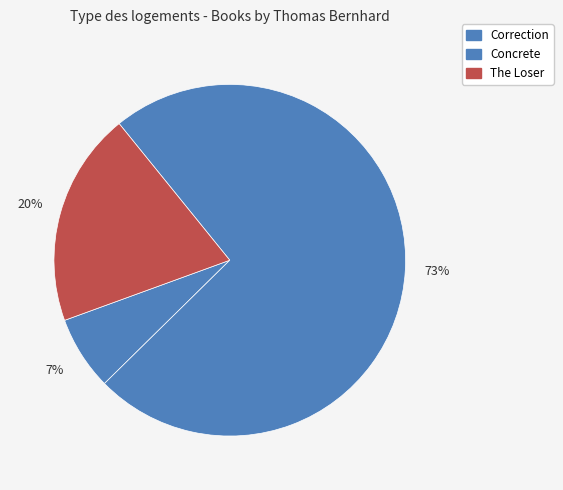

To the nearest percent, what is the difference between the largest and smallest slice percentages?

67%